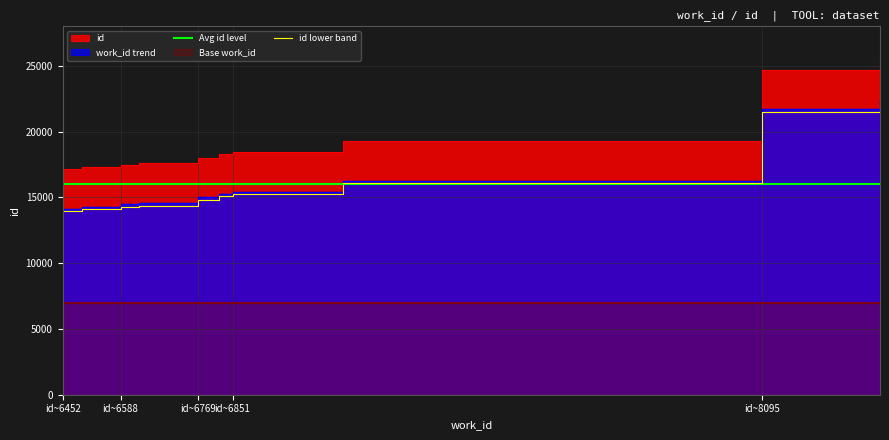

True or false: Avg id level has more than 0 interior local peaks.

False